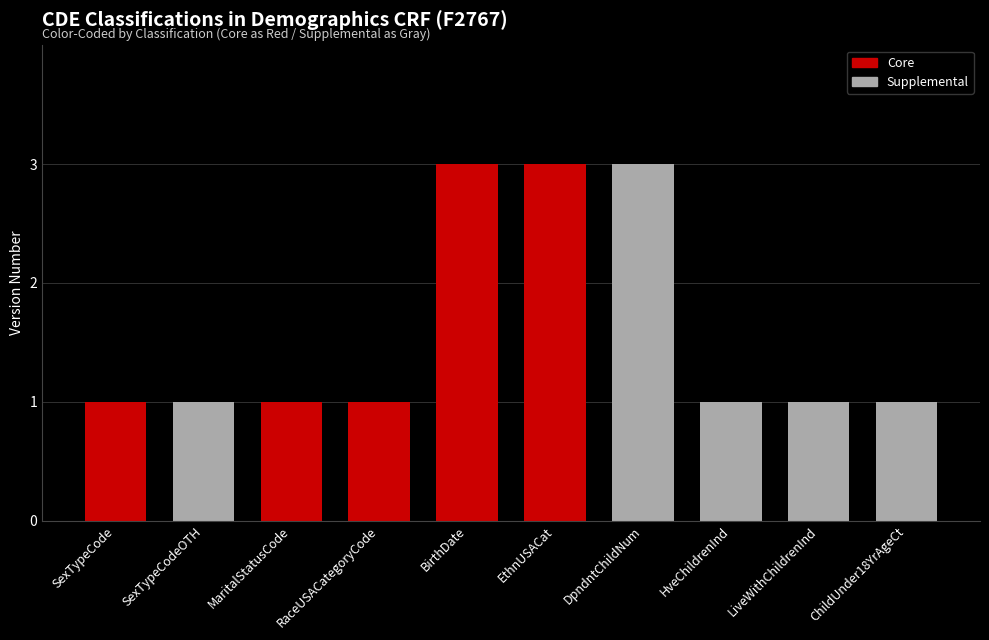

What is the minimum value for Core?

1